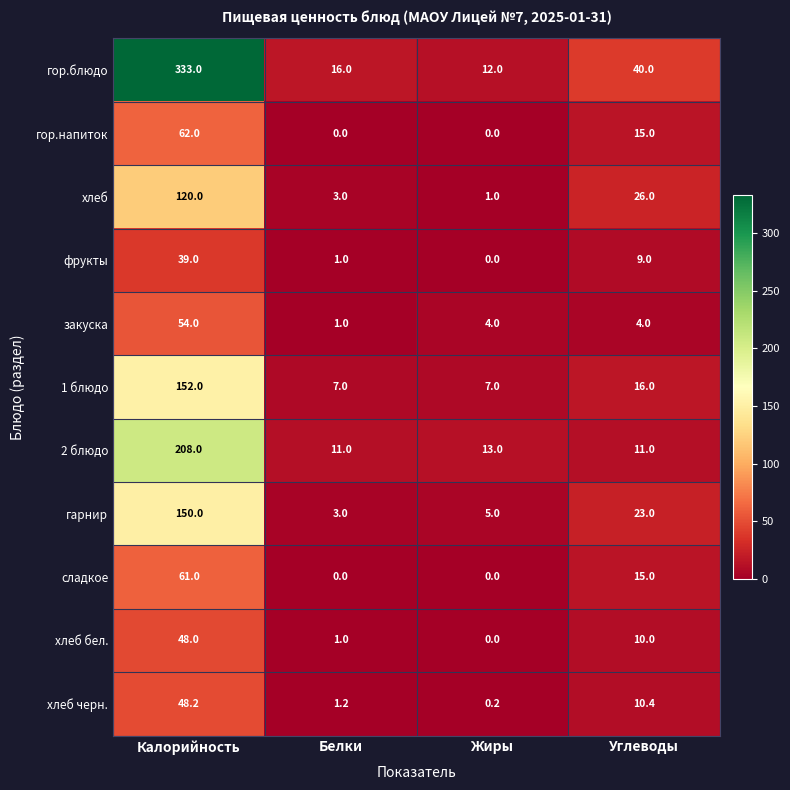

At which label does гор.блюдо first exceed 40?

Калорийность